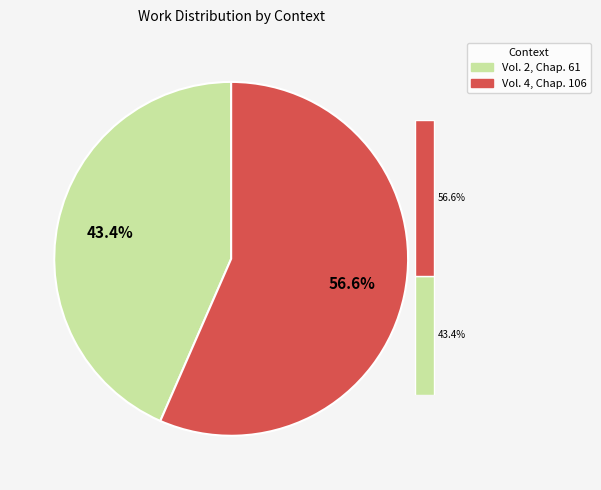

Rank the categories by value from lowest to highest.

Vol. 2, Chap. 61, Vol. 4, Chap. 106